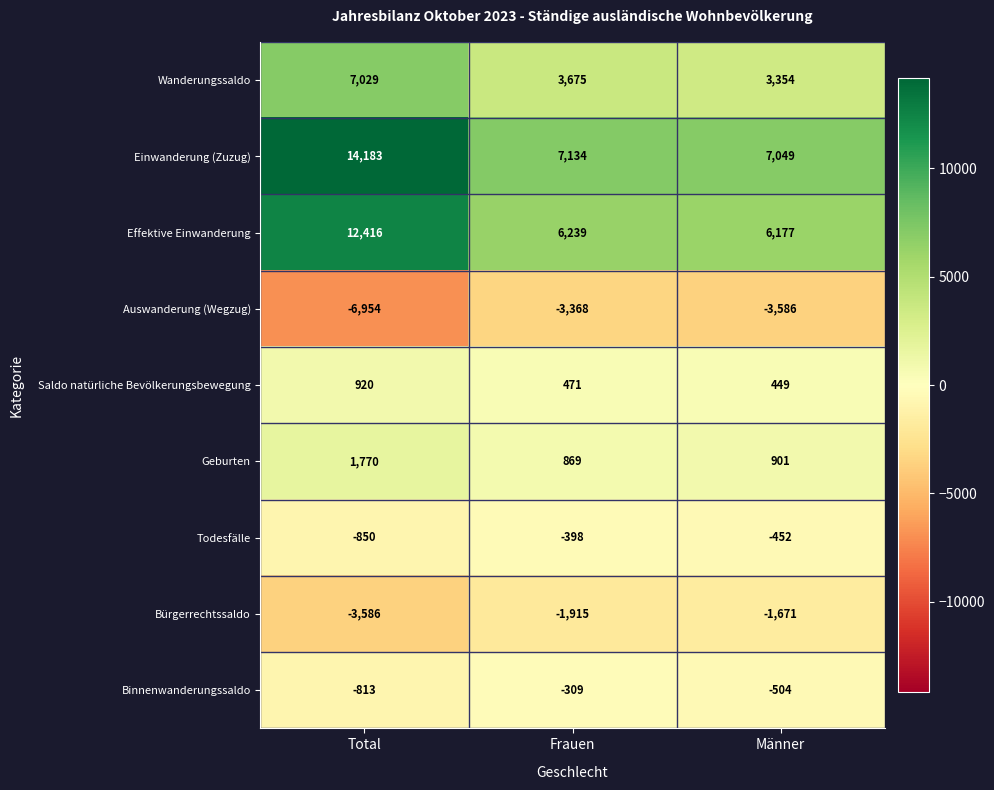

What is the smallest value displayed?

-6954